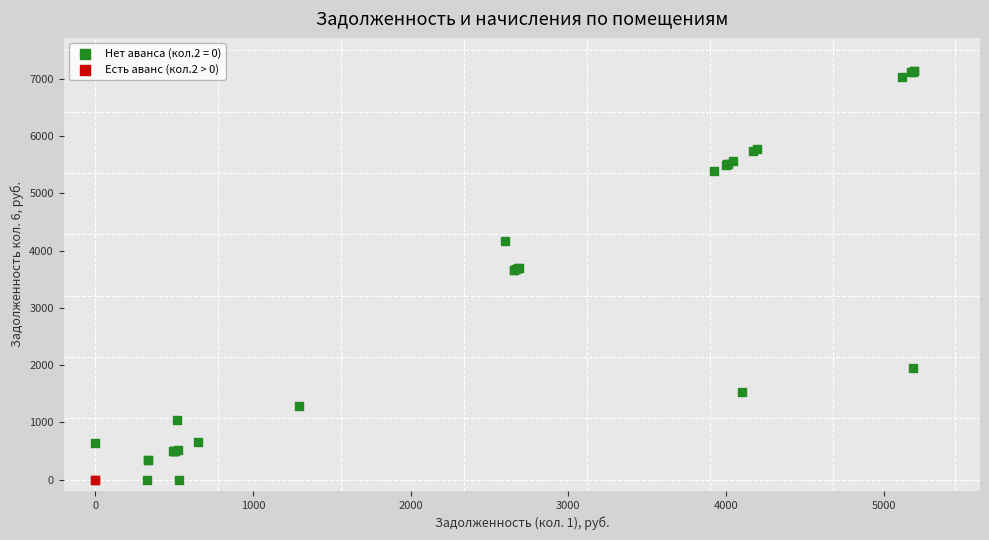

Which series reaches the maximum Y coordinate?

Нет аванса (кол.2 = 0)